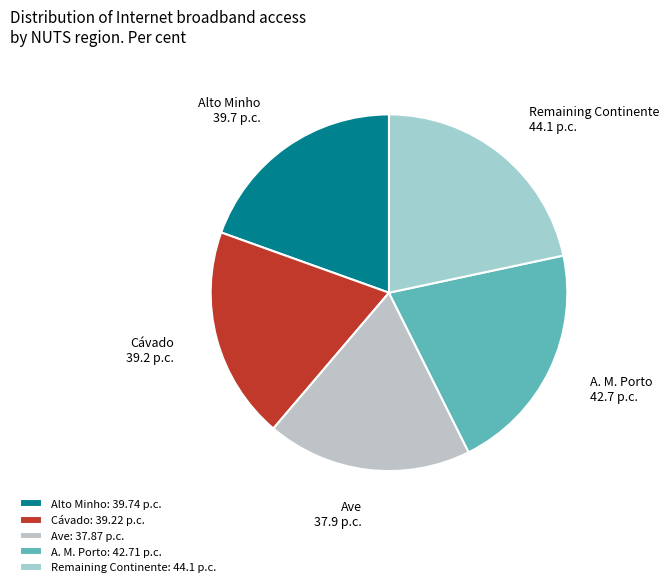

Does Ave represent more than half of the total?

No